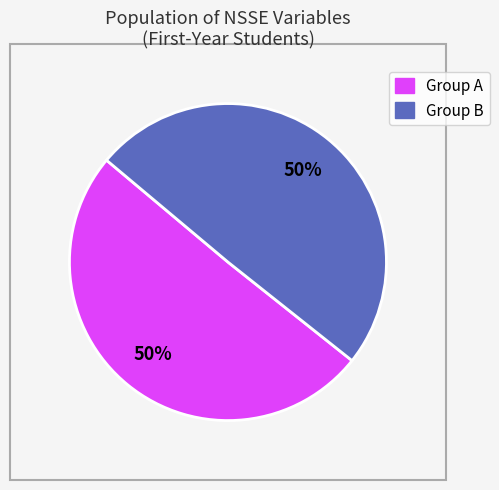

How many slices are in this pie chart?

2